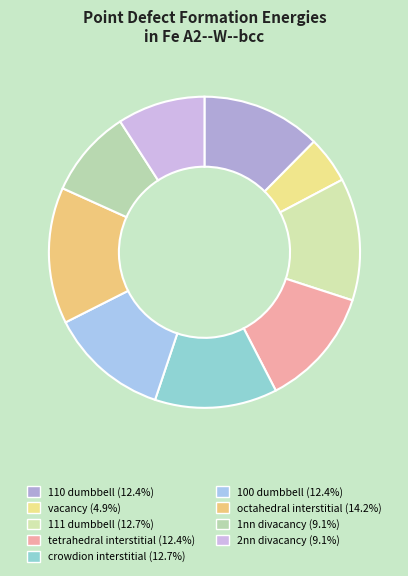

Is the sum of 1nn divacancy and 100 dumbbell greater than half?

No